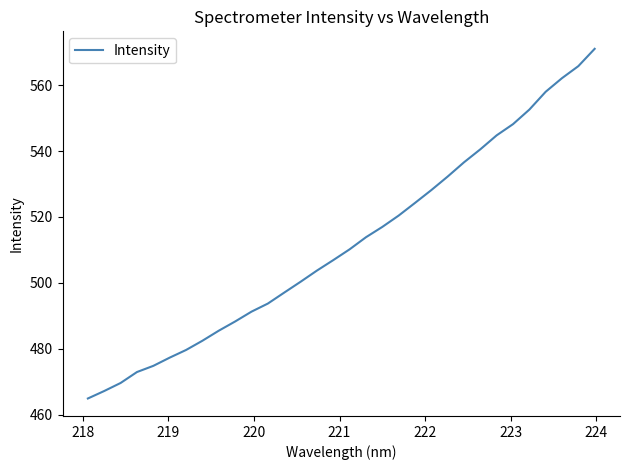

Count the number of data series in this chart.

1